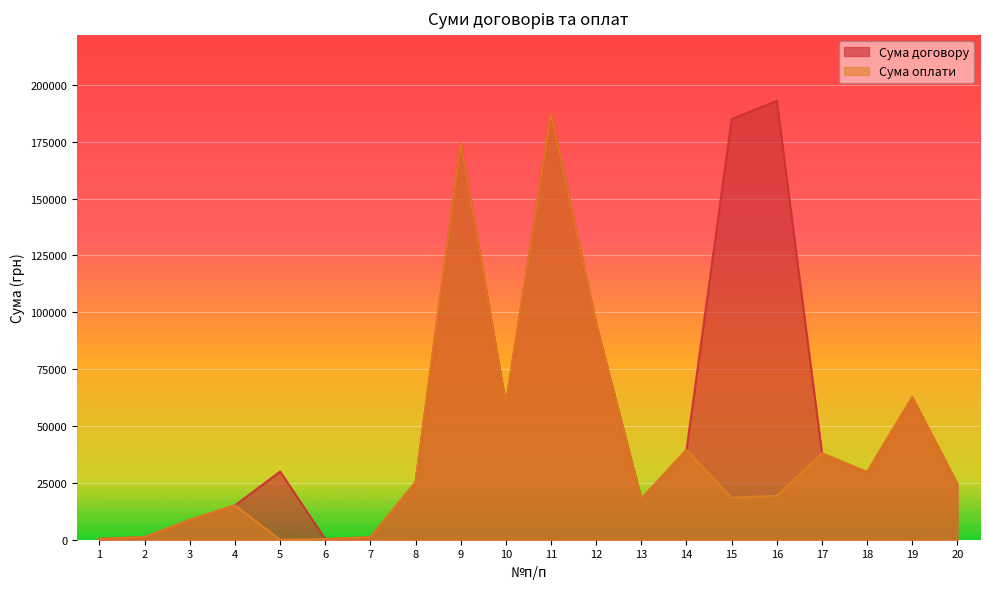

What are all the series names shown in the legend?

Сума договору, Сума оплати